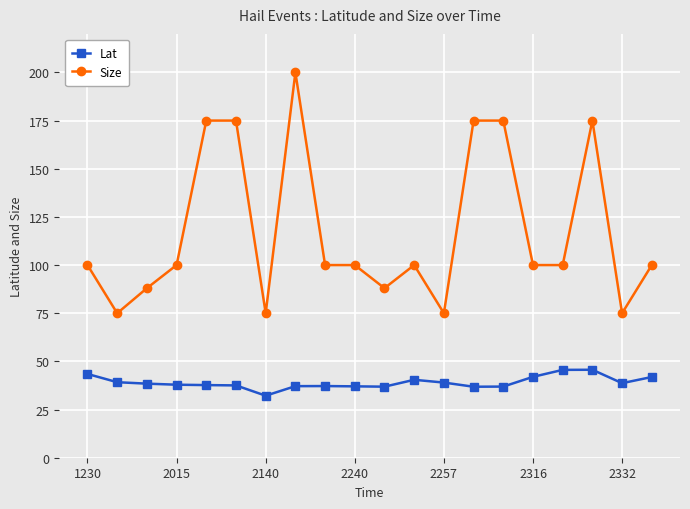

True or false: Size and Lat intersect in this chart.

False